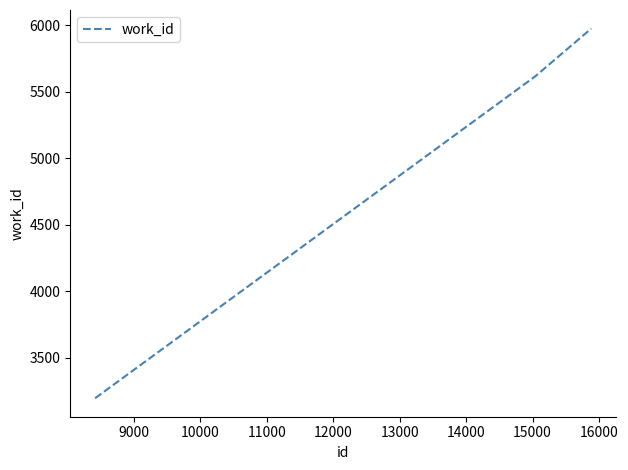

What is the minimum value shown in the chart?

3197